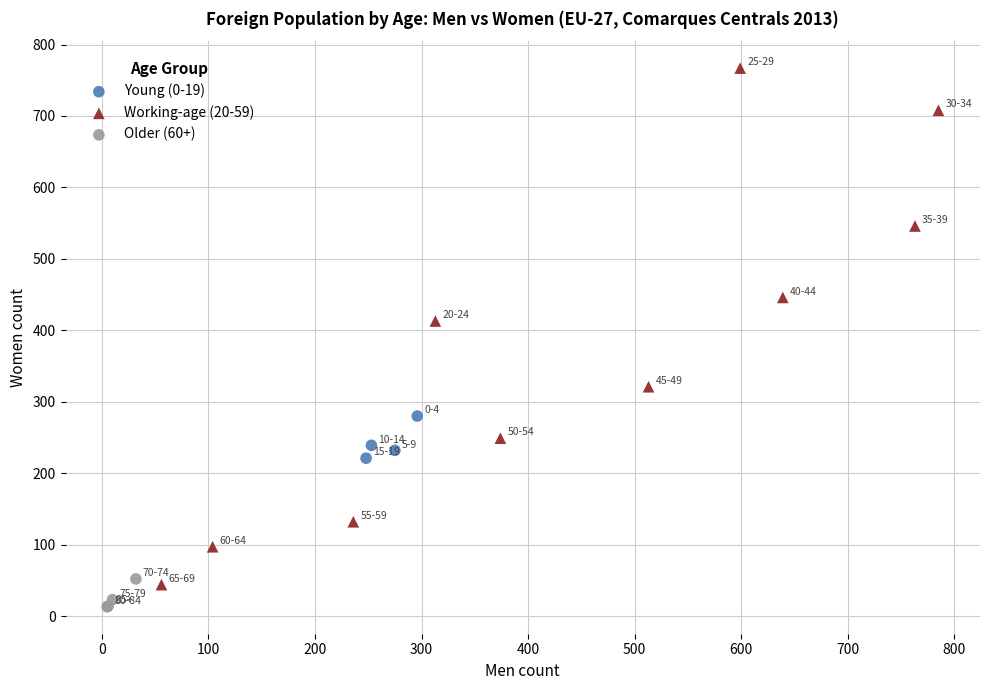

Which series reaches the maximum Y coordinate?

Working-age (20-59)